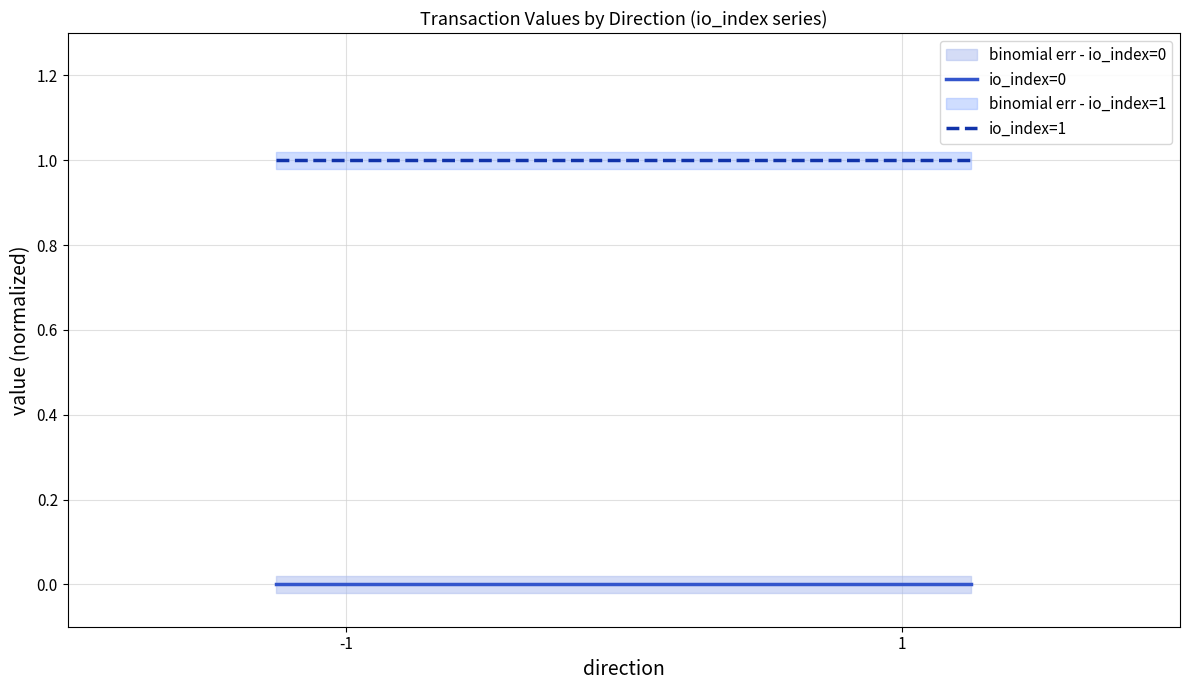

True or false: io_index=0 has more than 0 points higher than both neighbors.

False